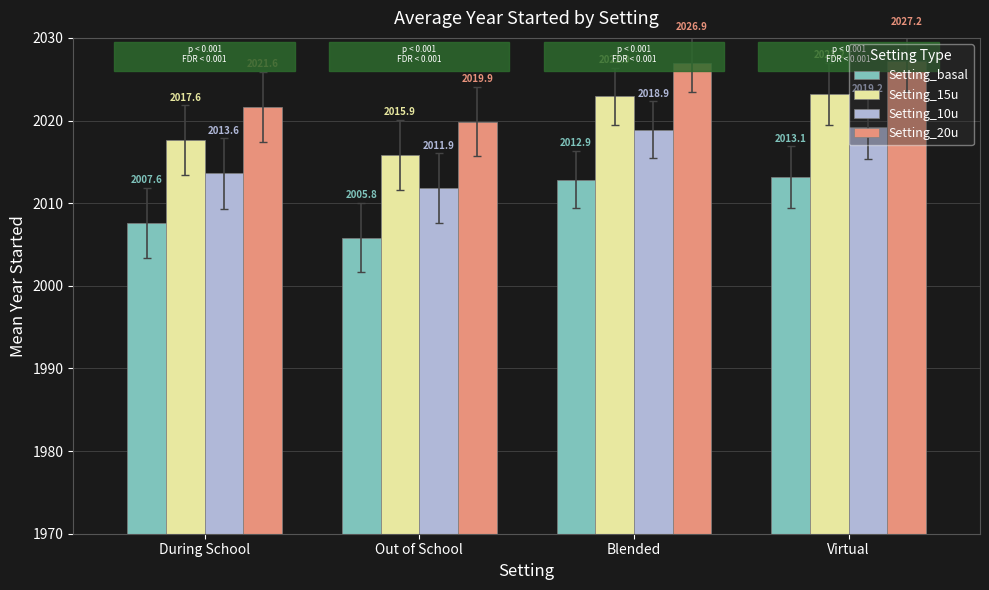

Rank the categories by Setting_20u value from highest to lowest.

Virtual, Blended, During School, Out of School